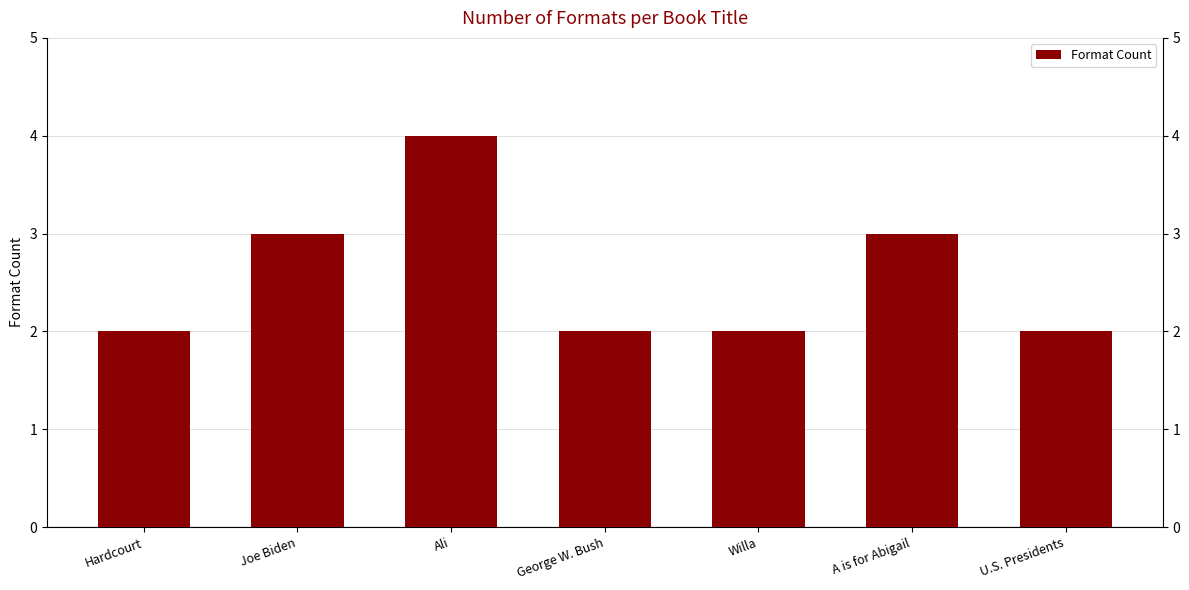

What is the maximum value shown in the chart?

4